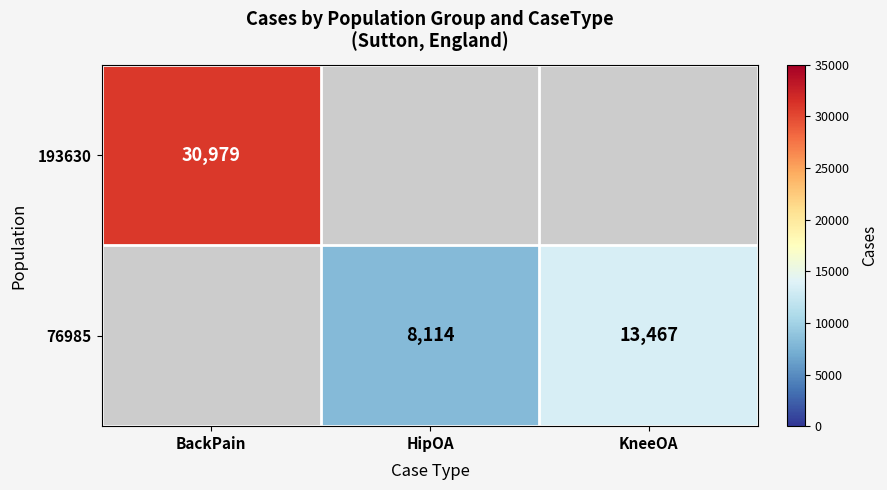

The value of 76985 at KneeOA is 7080. True or false?

False